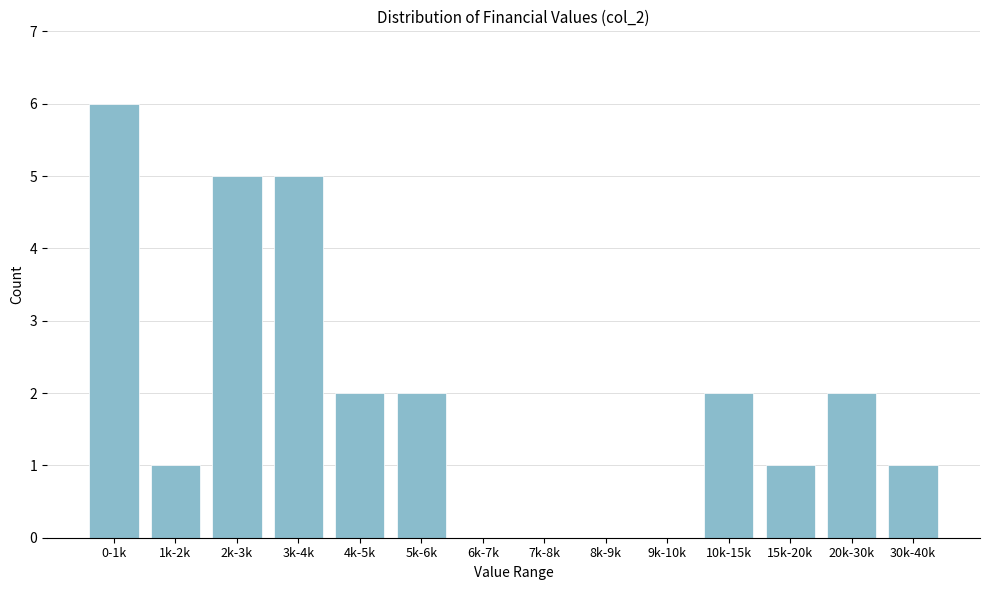

Reading left to right, transcribe all the data shown in this chart.

0-1k=6	1k-2k=1	2k-3k=5	3k-4k=5	4k-5k=2	5k-6k=2	6k-7k=0	7k-8k=0	8k-9k=0	9k-10k=0	10k-15k=2	15k-20k=1	20k-30k=2	30k-40k=1